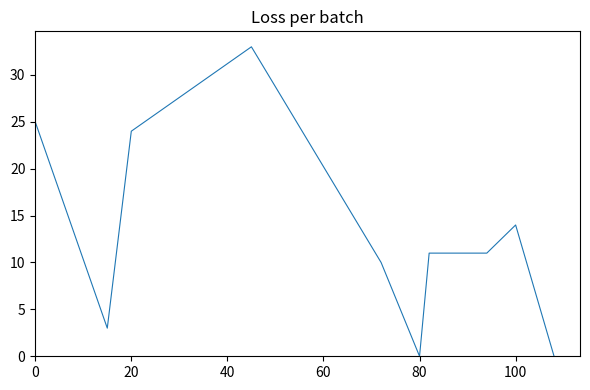

What is the difference between the maximum and second lowest values?

33